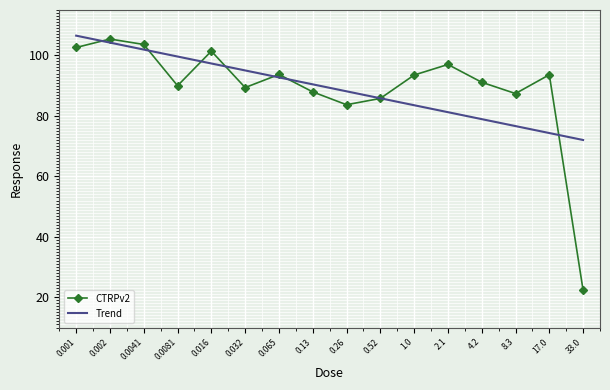

What is the difference between the highest and lowest values at 0.032?

5.7